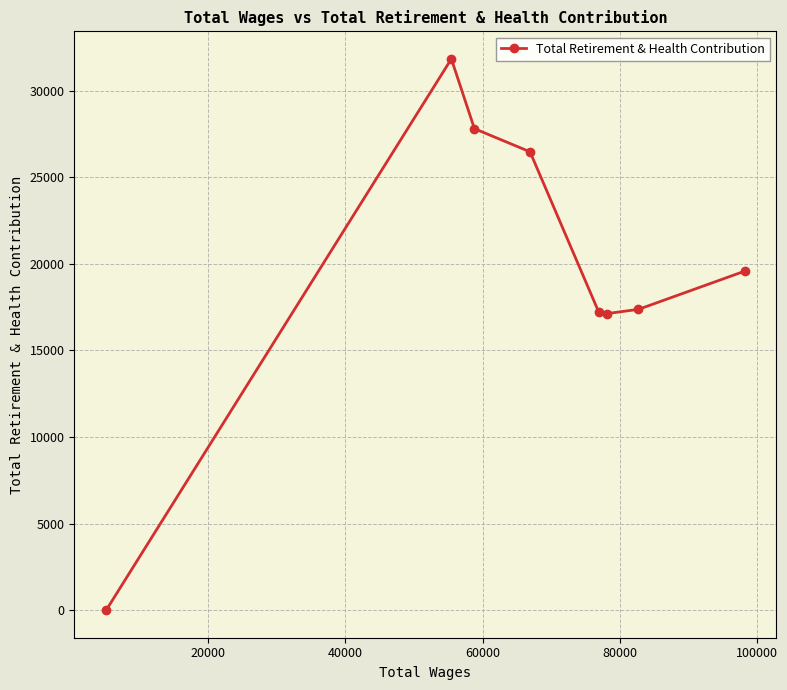

What is the average value?

19676